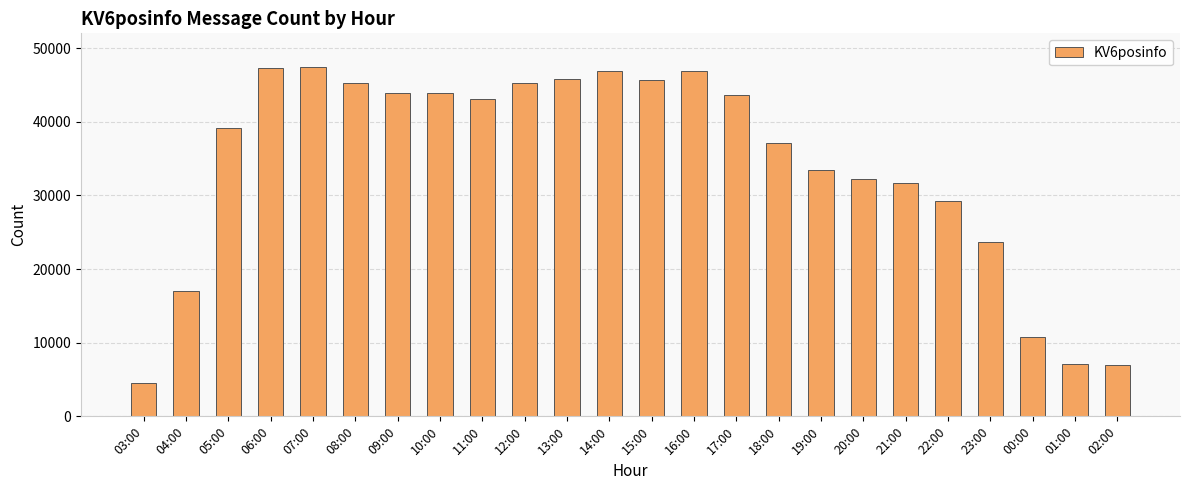

Where is the data nearest to the value 25954?

23:00